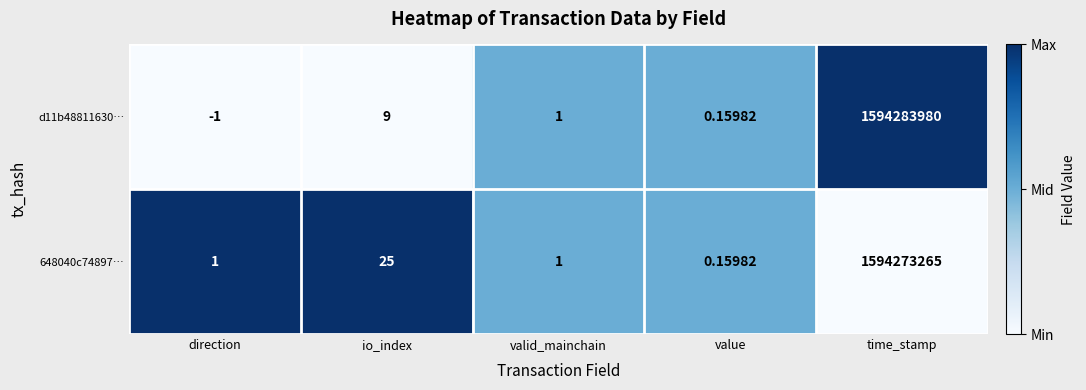

Which category has the highest value in the d11b48811630… series?

time_stamp